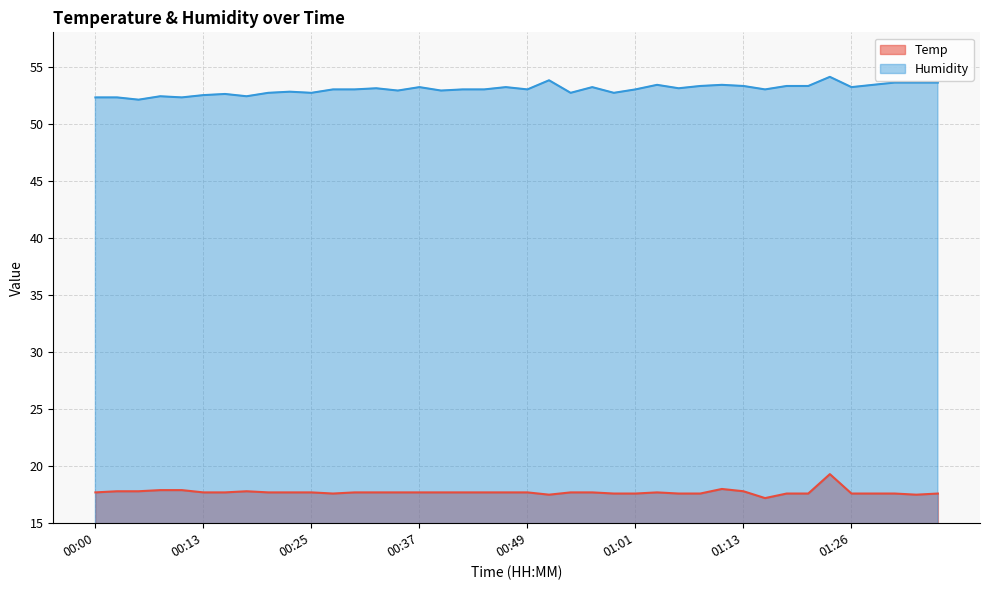

How many values in the Humidity series are below 53?

15